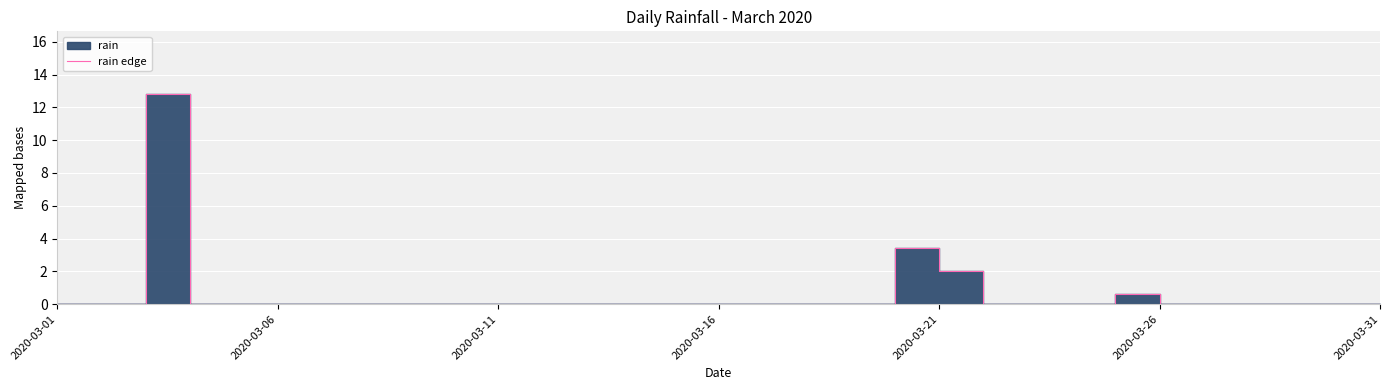

True or false: the data shows 8.1 at 2020-03-01.

False